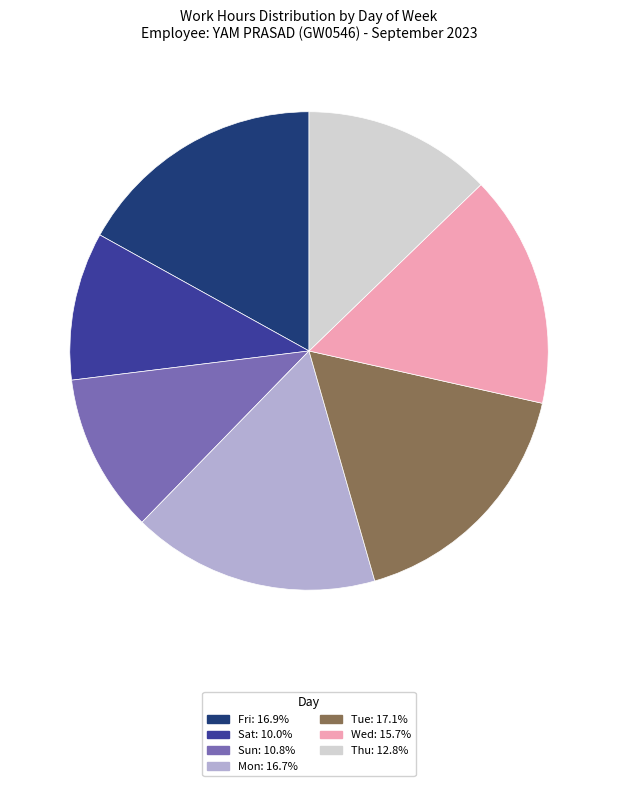

Does Wed account for over 50% of the chart?

No